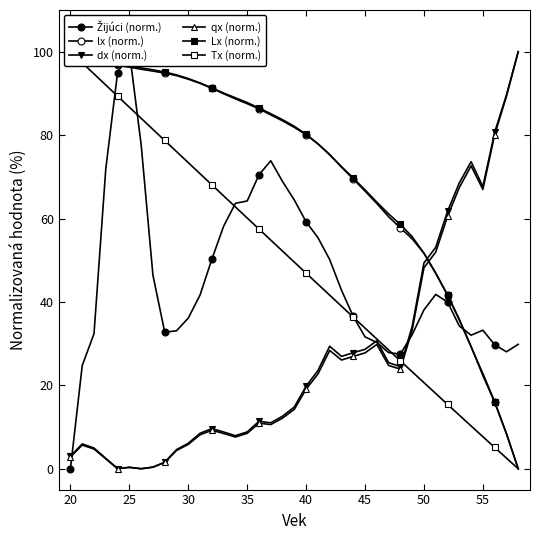

Which series has the widest spread of values?

Žijúci (norm.)